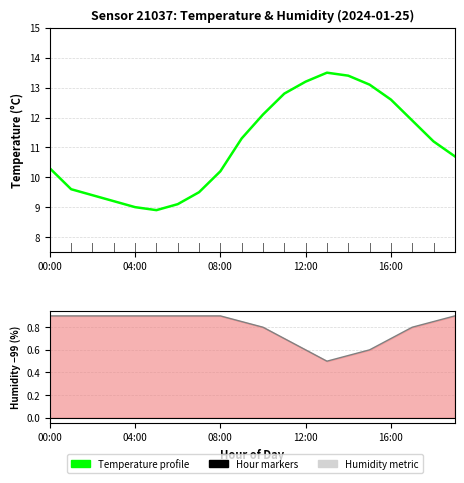

What is the value of the Humidity metric point at the 12th from the left?

0.7